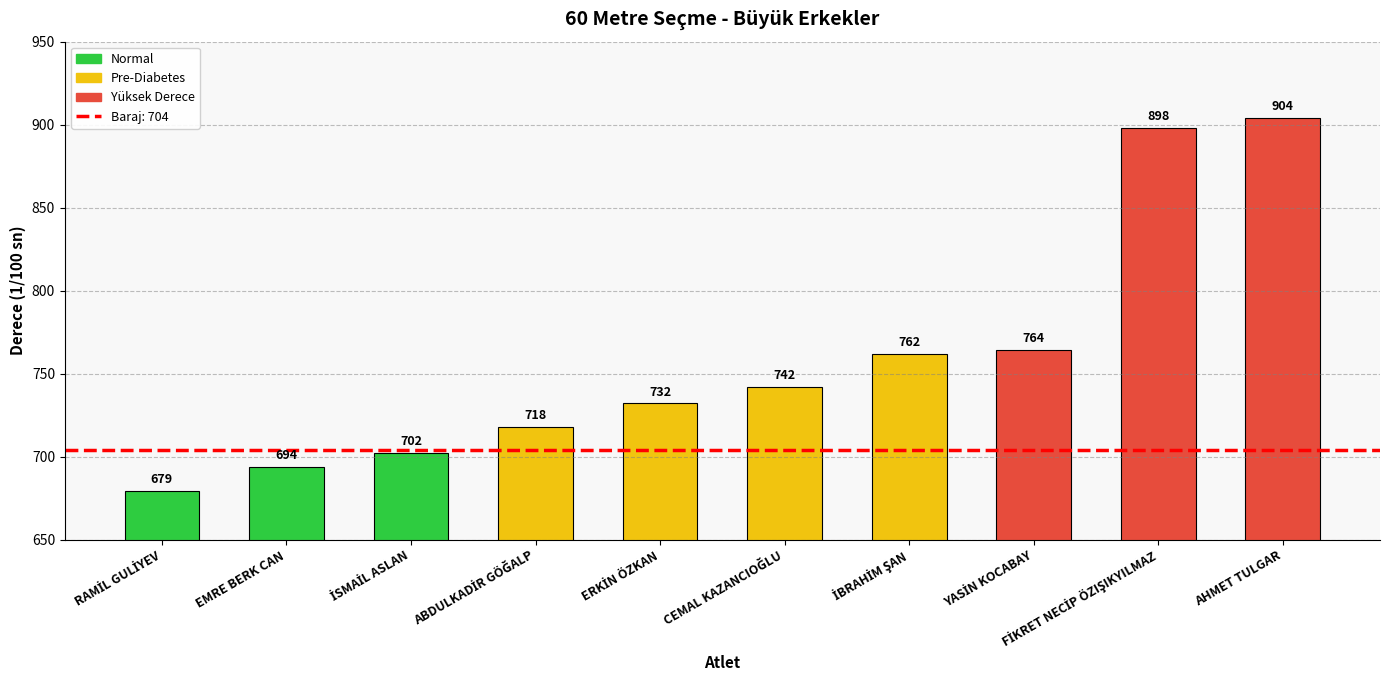

What is the average value?

760